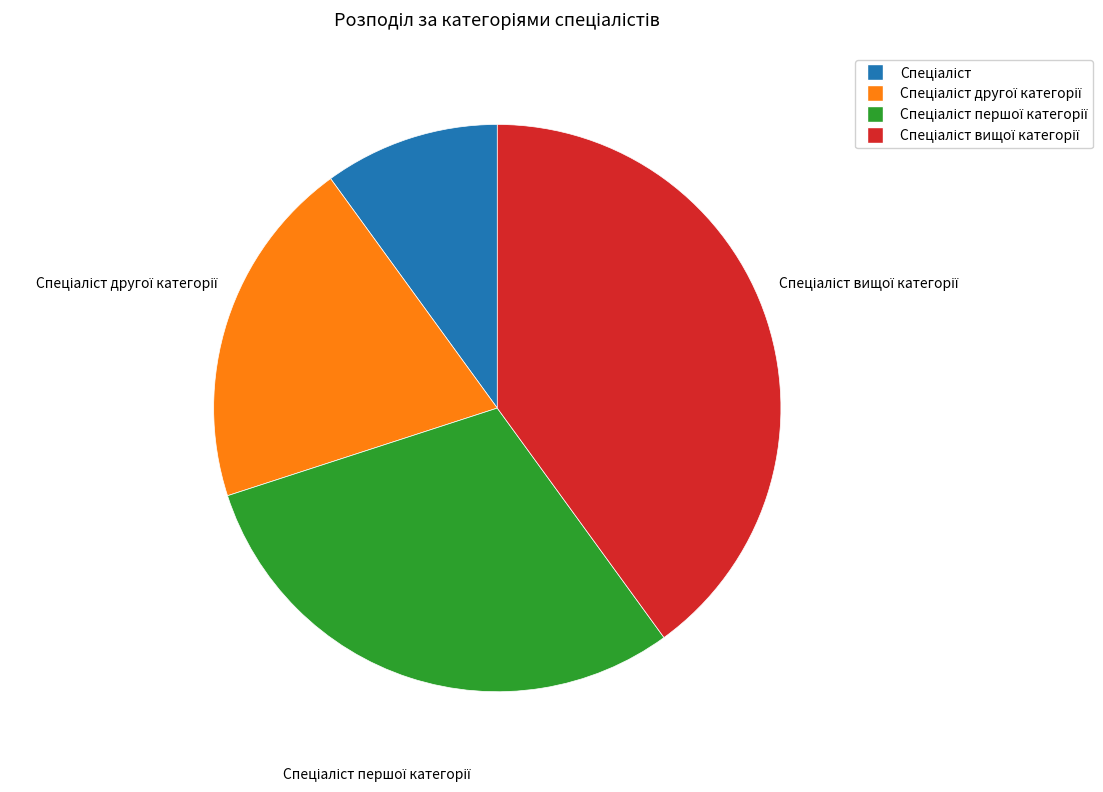

Is there a majority slice in this chart?

No